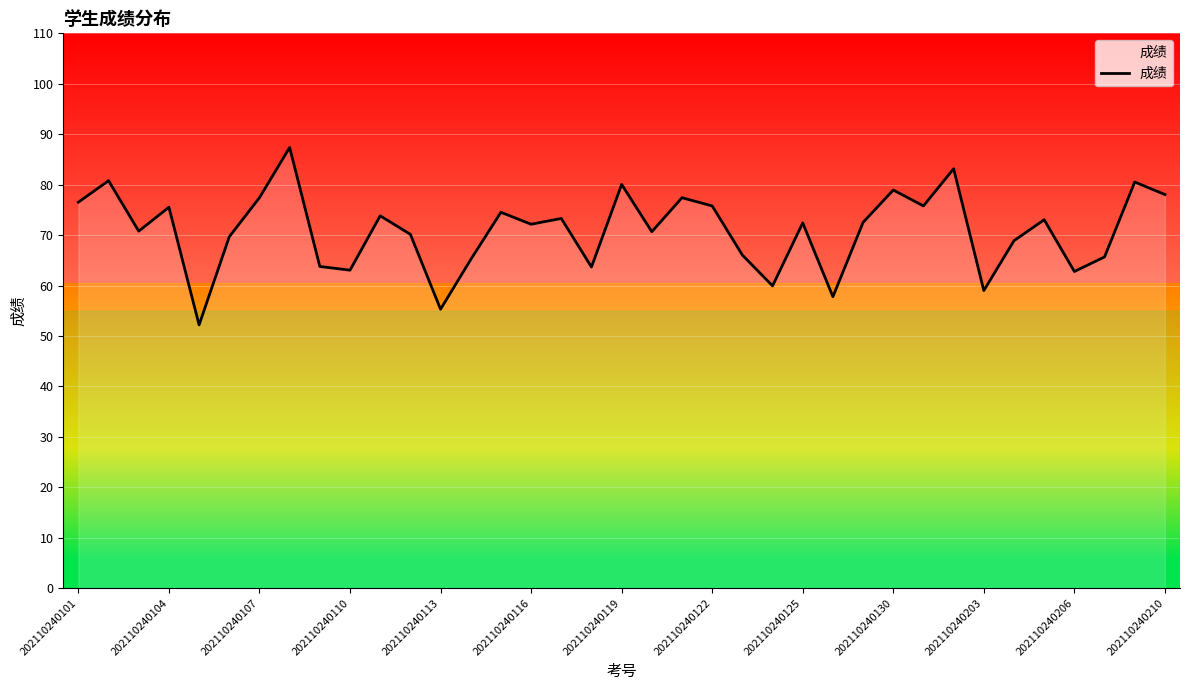

What is the difference between the maximum and minimum values?

35.2